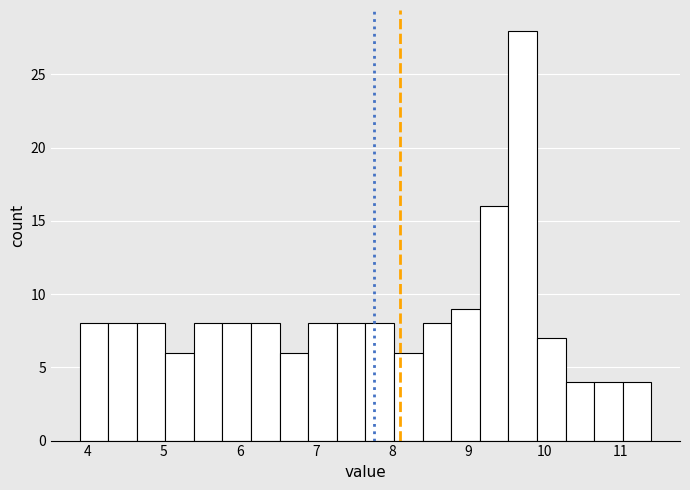

Around what value on the x-axis is the tallest bar? Give the approximate position of its centre, as read against the axis.

9.7